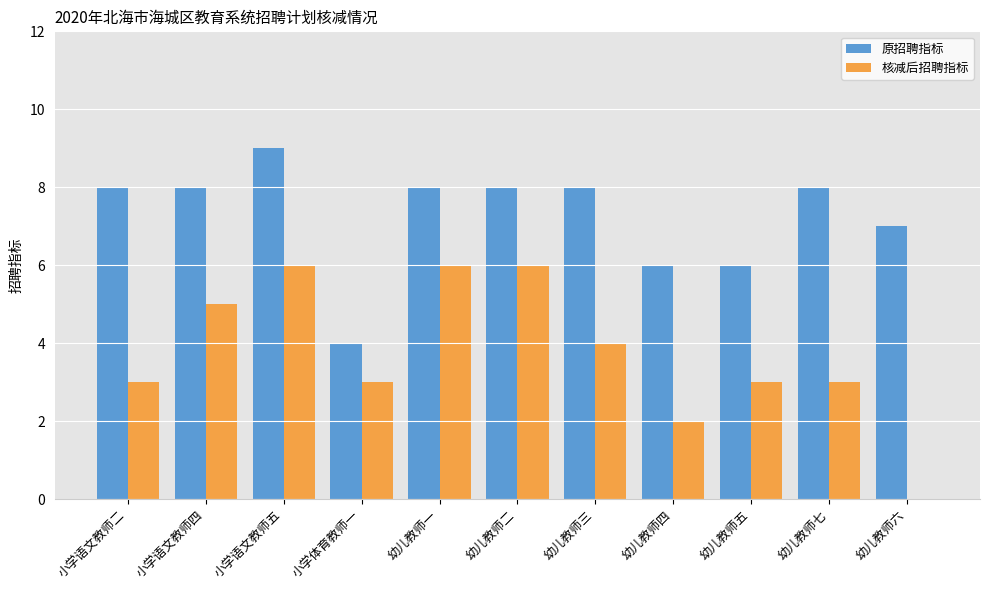

What is the sum of all 核减后招聘指标 values?

41